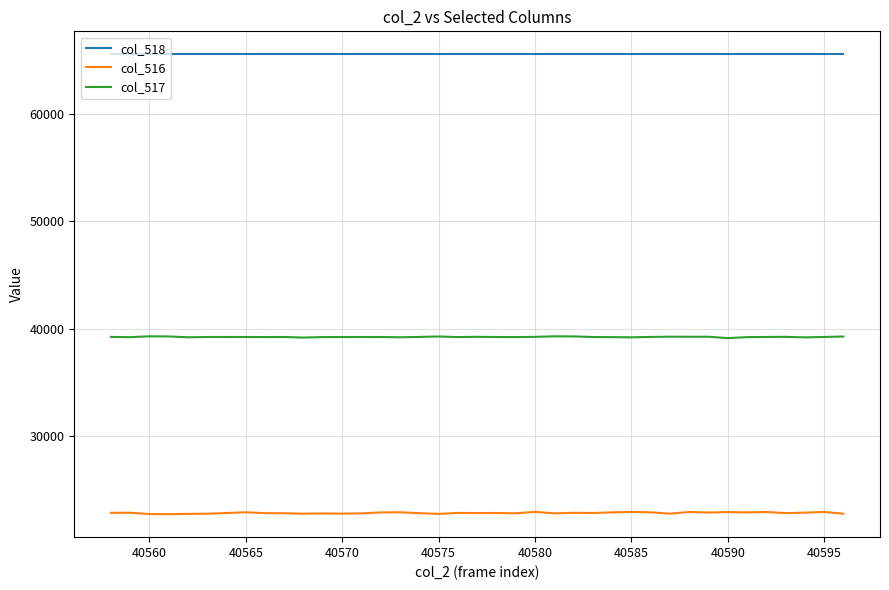

Rank the series by their maximum value, from highest to lowest.

col_518, col_517, col_516